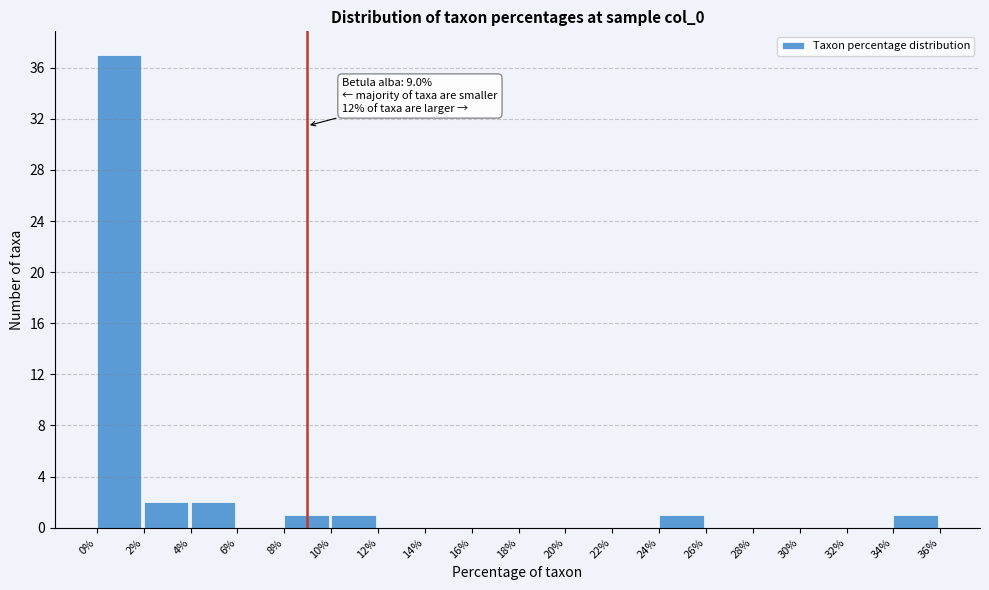

Which range on the x-axis has the tallest bar?

0% to 2%